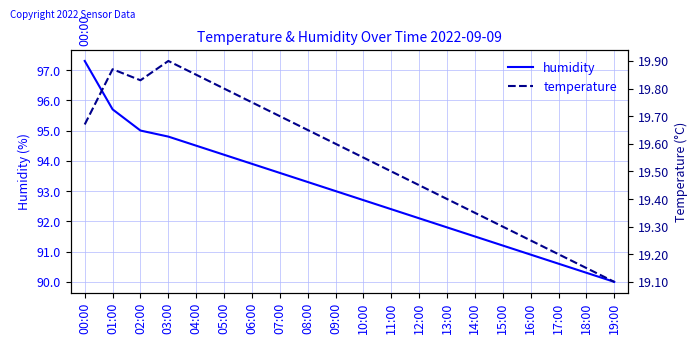

How many interior local valleys does the temperature series have?

1